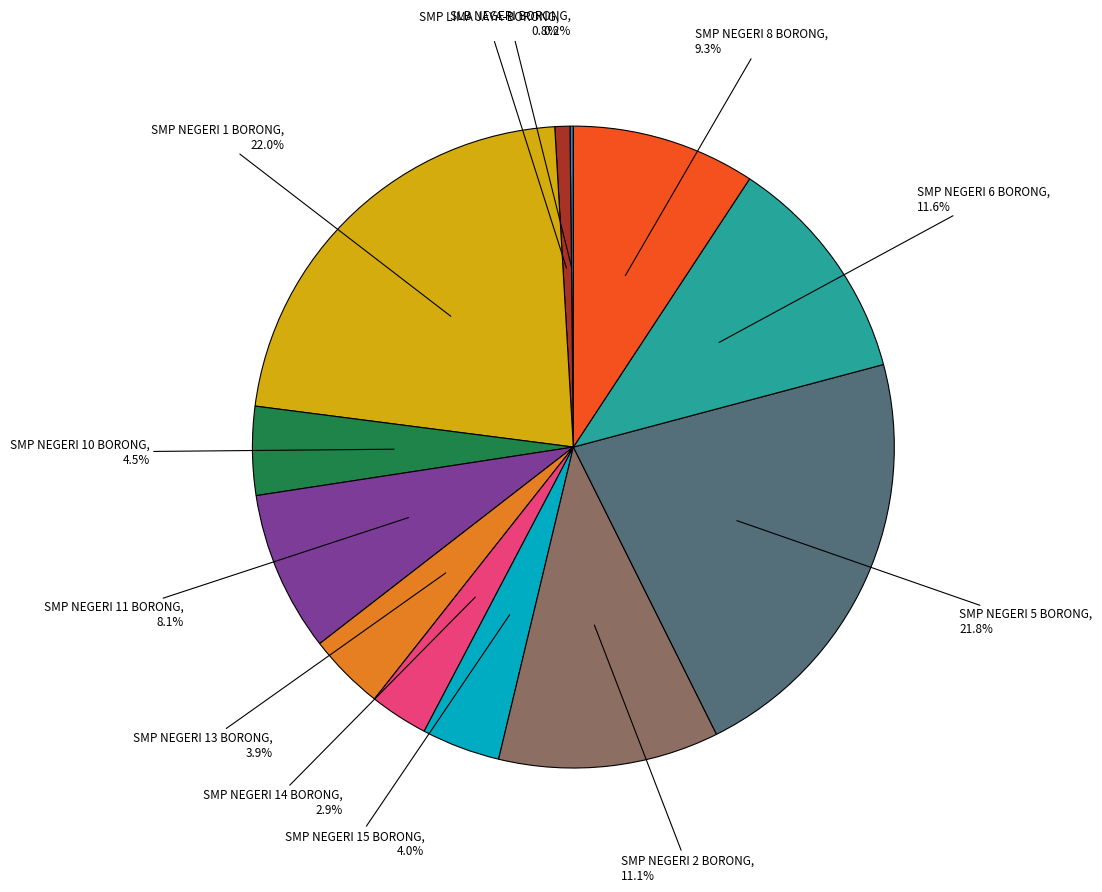

Is there any slice that represents more than half of the pie?

No